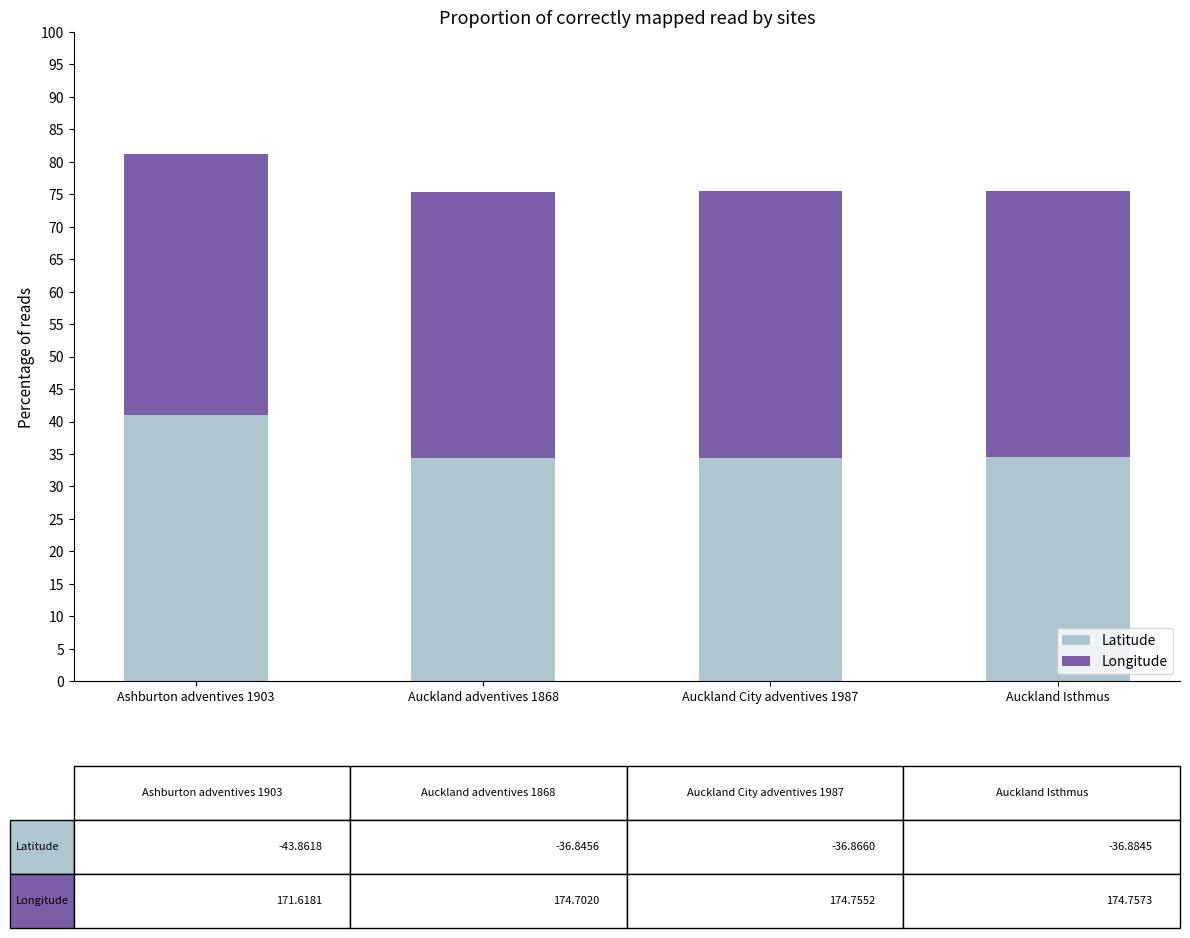

What is the minimum value for Latitude?

34.4